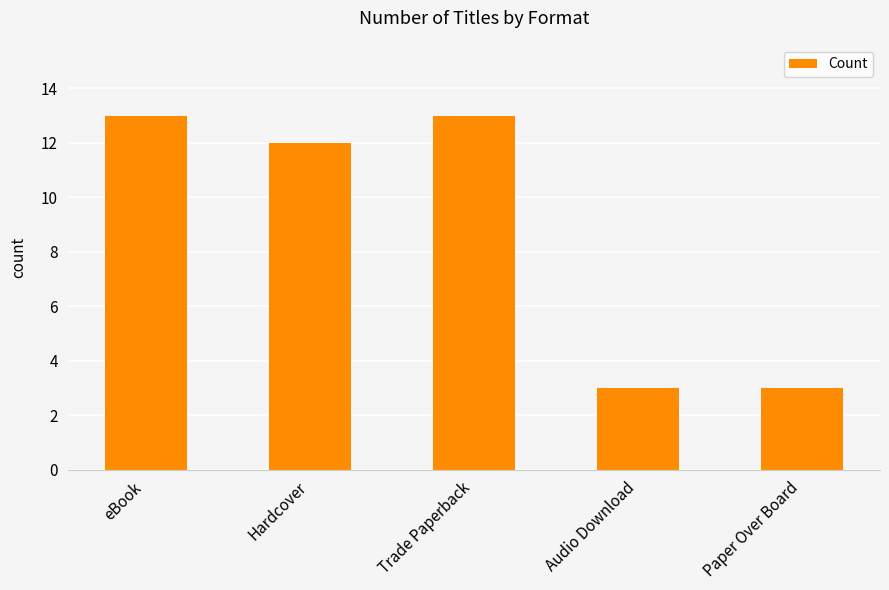

Reading left to right, extract all data points from this chart.

13	12	13	3	3